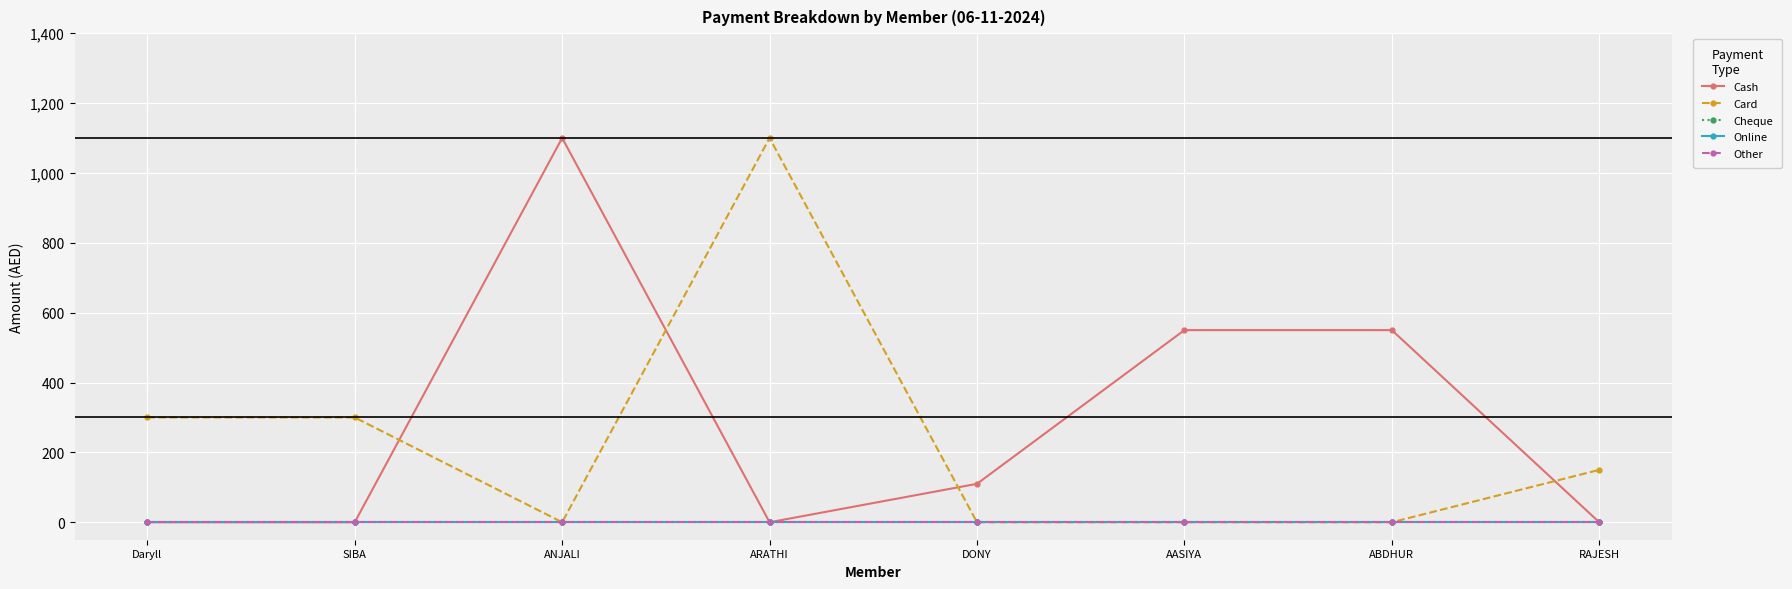

True or false: Other has more than 1 points higher than both neighbors.

False